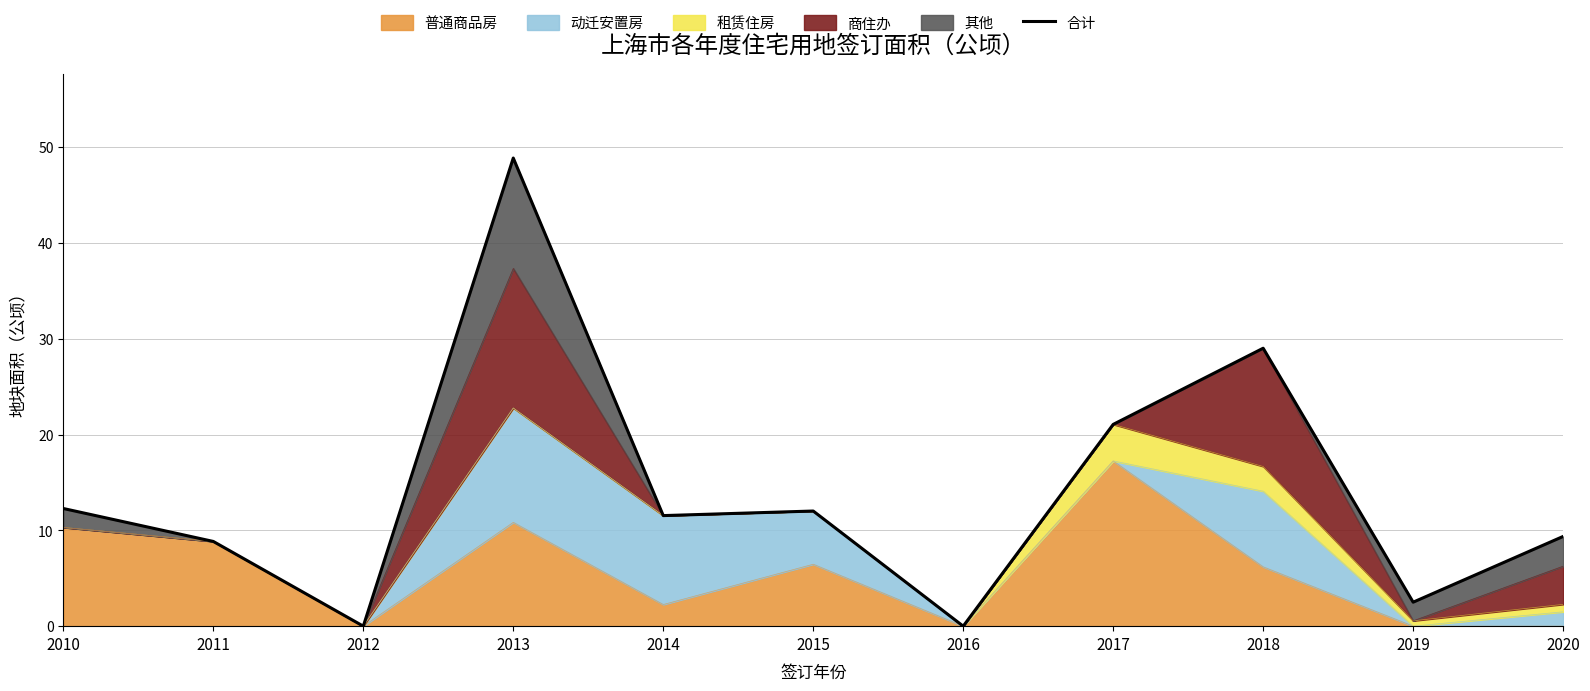

Rank the categories by value from lowest to highest.

2012, 2016, 2019, 2011, 2020, 2014, 2015, 2010, 2017, 2018, 2013